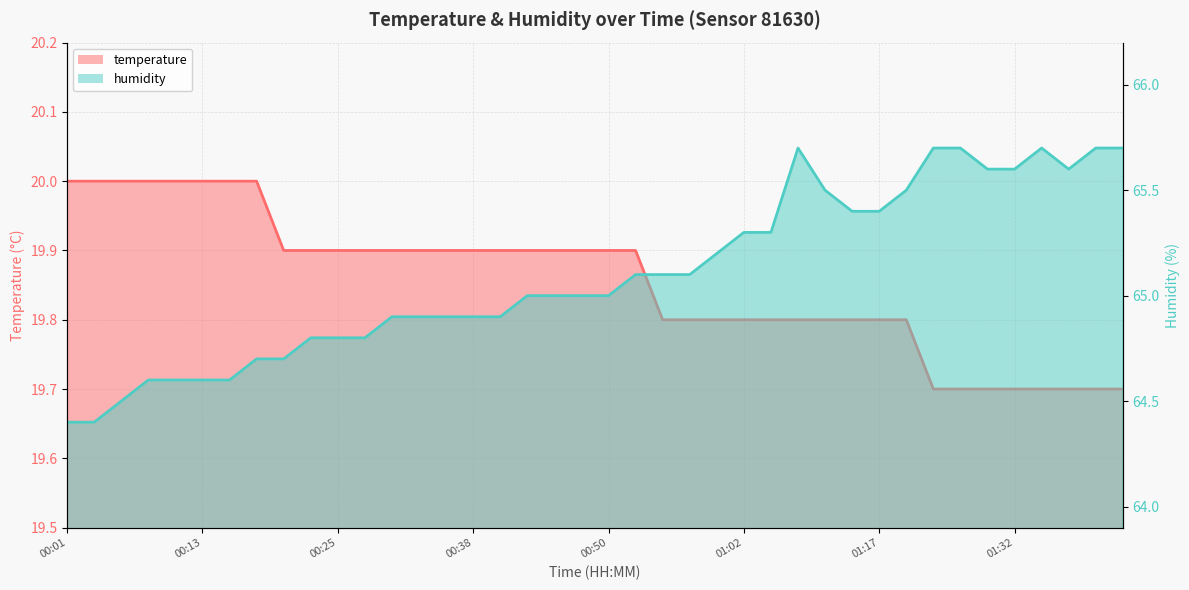

Rank the series by their maximum value, from highest to lowest.

humidity, temperature